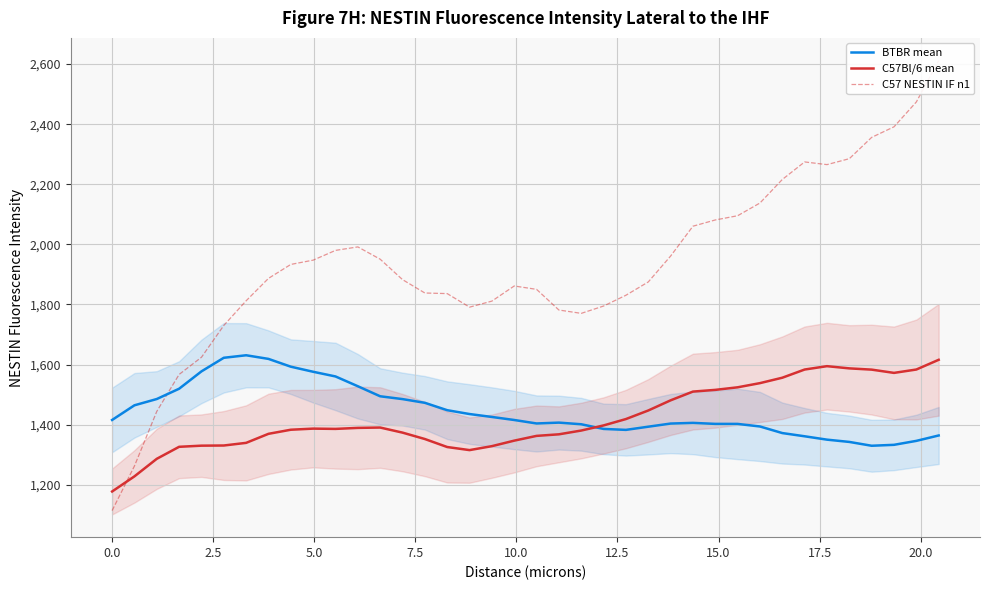

What position from the right is 2.5?

36